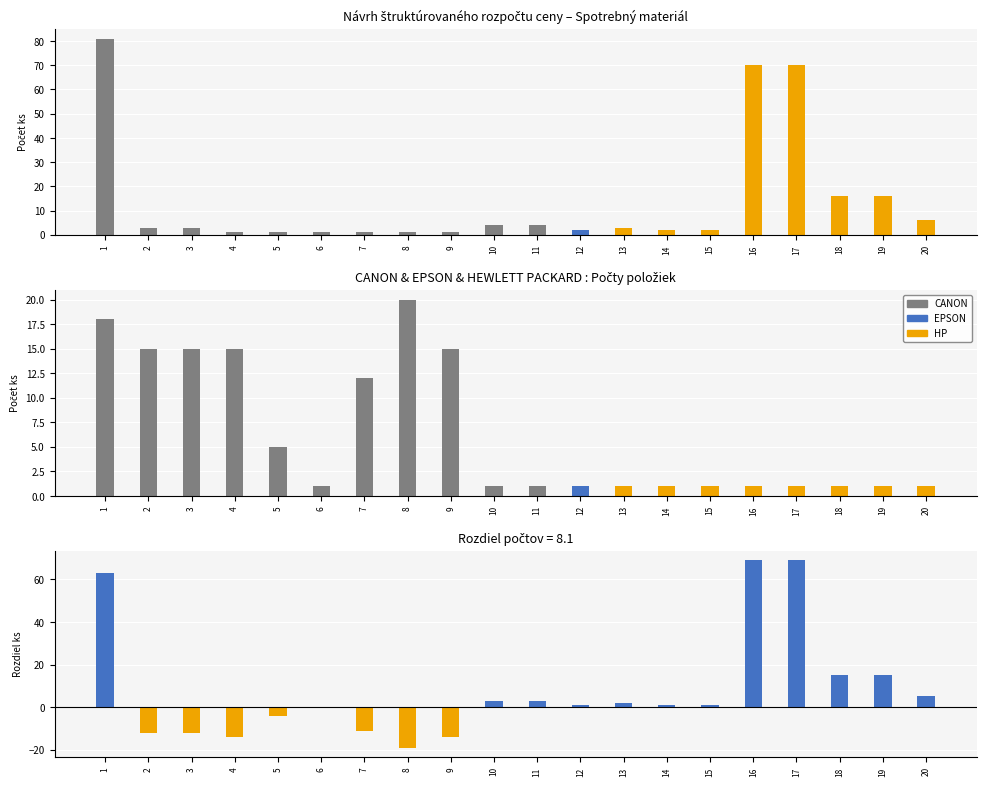

The Tonerová cartridge series shows 1 at 16. True or false?

True